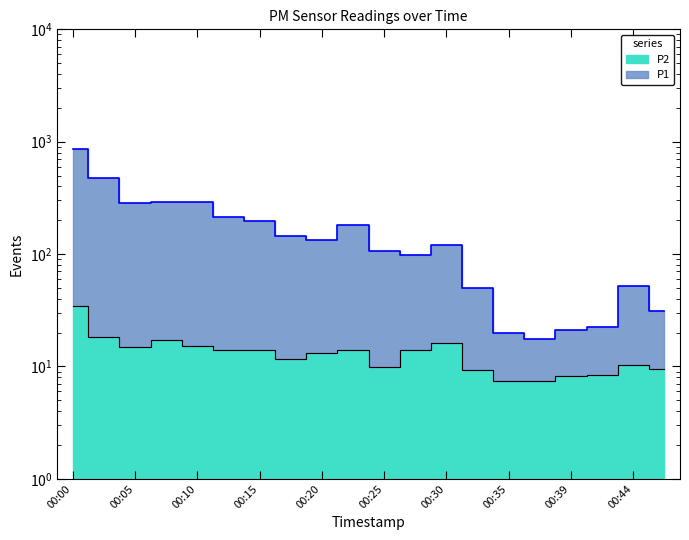

What is the value of the P2 point at the 20th from the left?

9.4